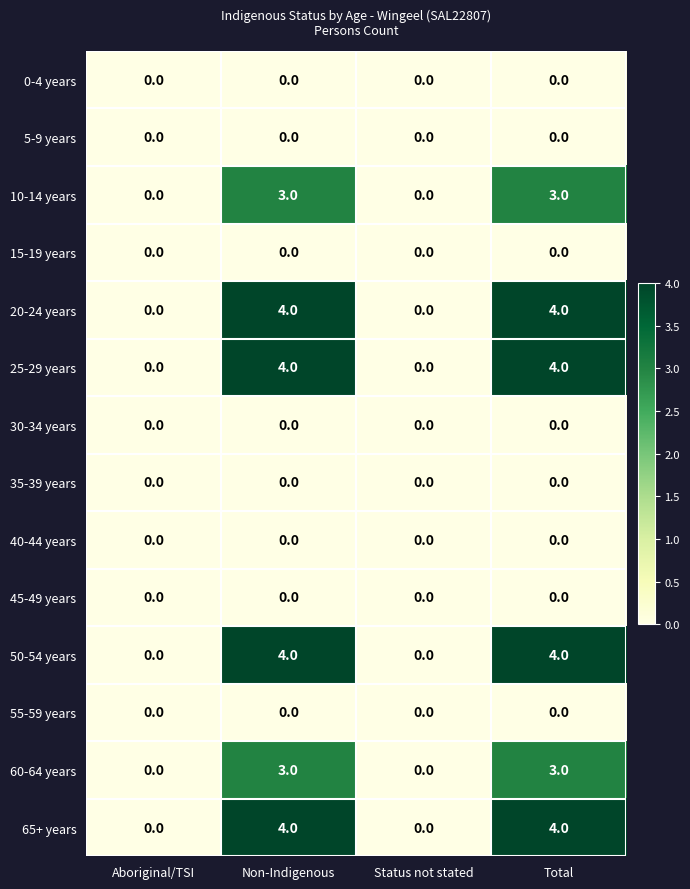

What is the maximum value shown in the chart?

4